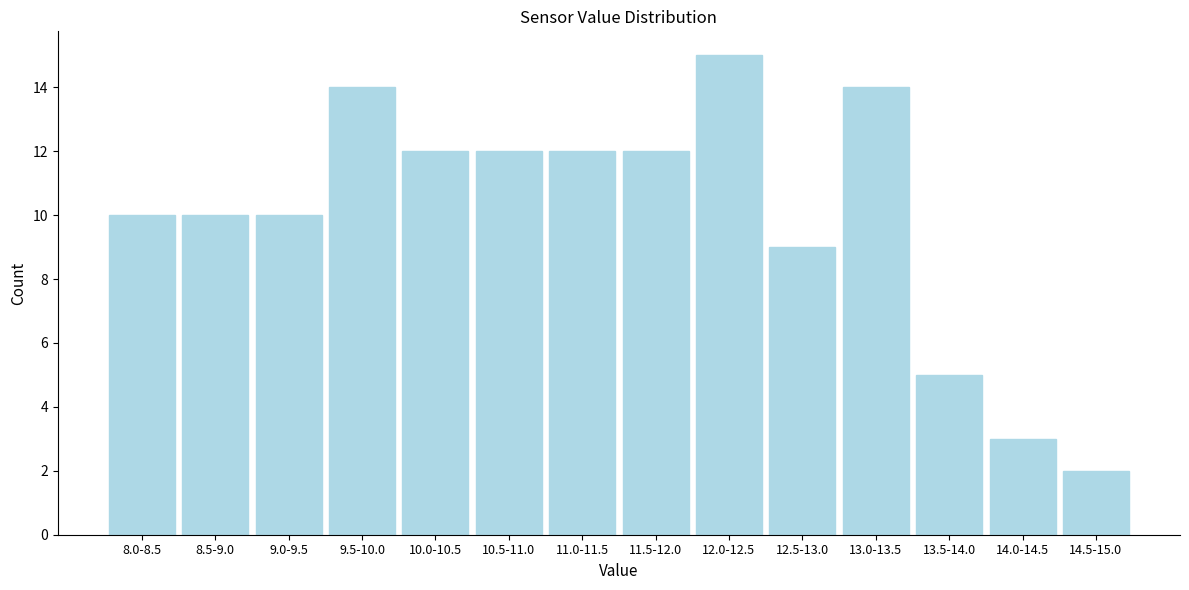

Reading left to right, what are all the values shown in this chart?

10	10	10	14	12	12	12	12	15	9	14	5	3	2